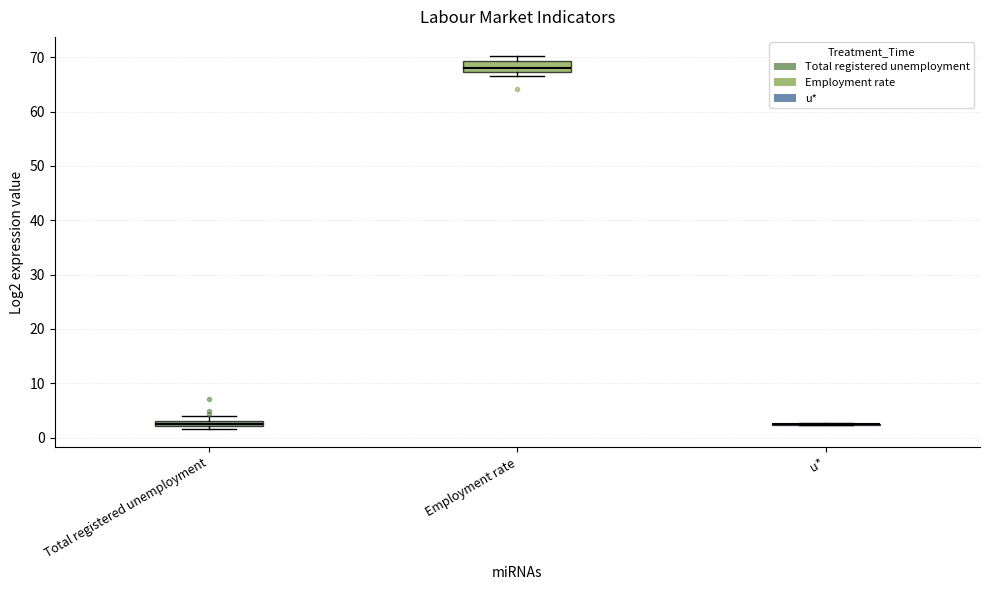

Which box is the tallest, from its lower edge to its upper edge?

Employment rate